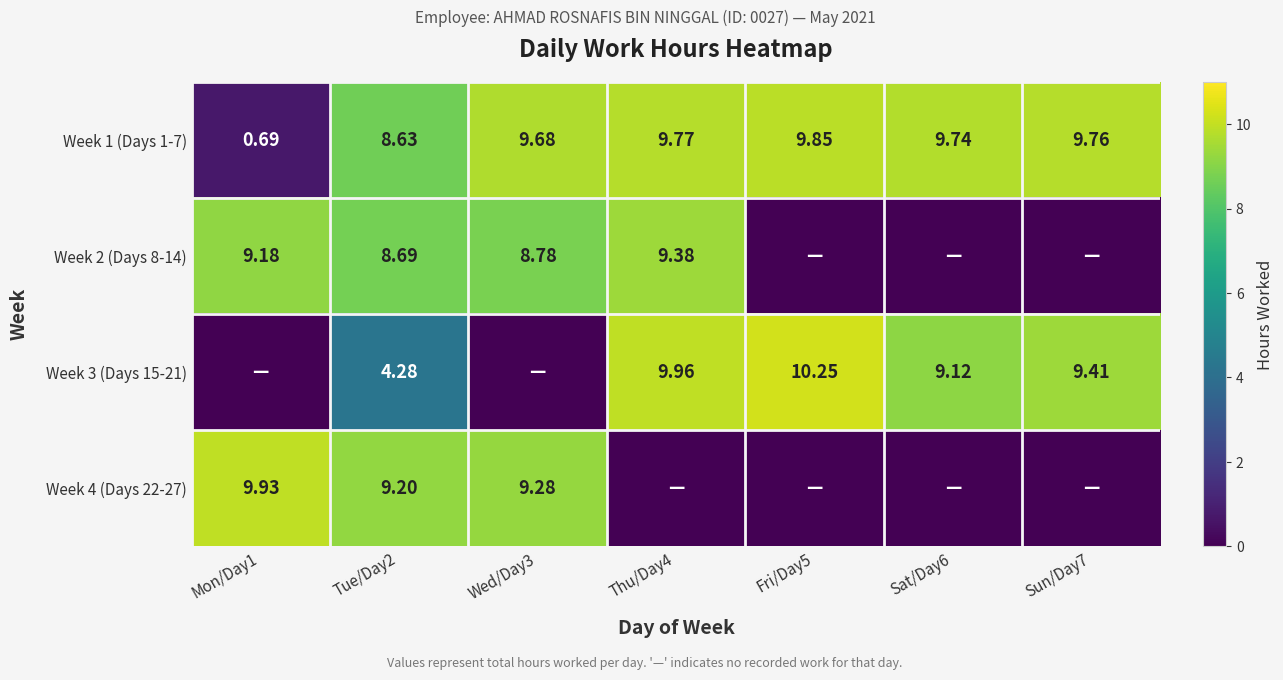

Is the value of Week 2 (Days 8-14) at Mon/Day1 greater than the value of Week 1 (Days 1-7) at Wed/Day3?

No